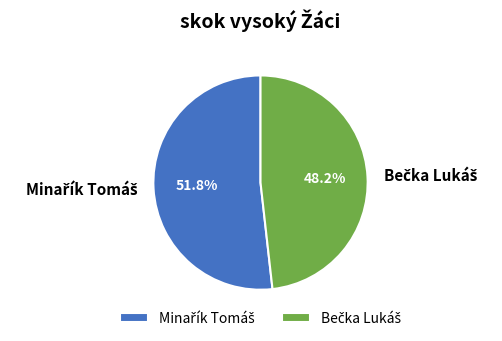

Does any single category account for the majority?

Yes